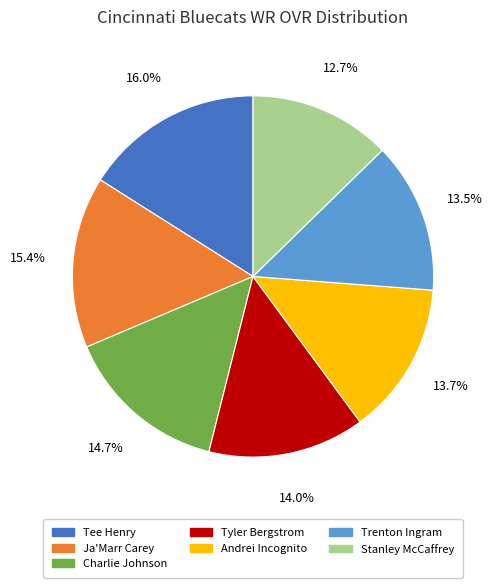

Is Tee Henry the majority of the pie?

No